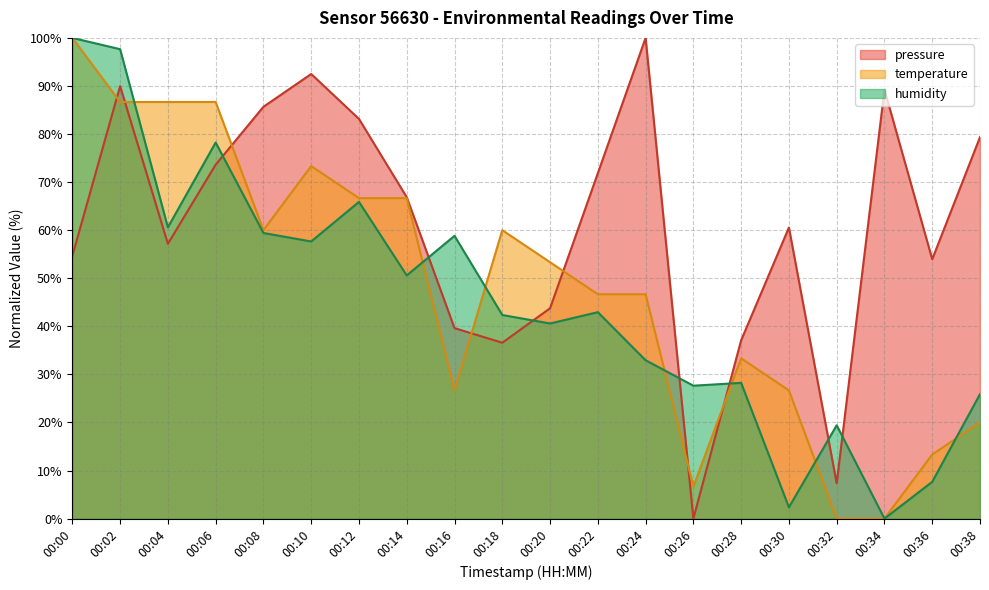

Reading left to right, list all the values displayed in this chart.

pressure: 54.6	90.0	57.2	73.6	85.7	92.5	83.1	66.9	39.6	36.6	43.8	71.8	100.0	0.0	37.1	60.6	7.3	89.2	54.0	79.4
temperature: 100.0	86.7	86.7	86.7	60.0	73.3	66.7	66.7	26.7	60.0	53.3	46.7	46.7	6.7	33.3	26.7	0.0	0.0	13.3	20.0
humidity: 100.0	97.6	60.6	78.2	59.4	57.6	65.9	50.6	58.8	42.4	40.6	42.9	32.9	27.6	28.2	2.4	19.4	0.0	7.6	25.9